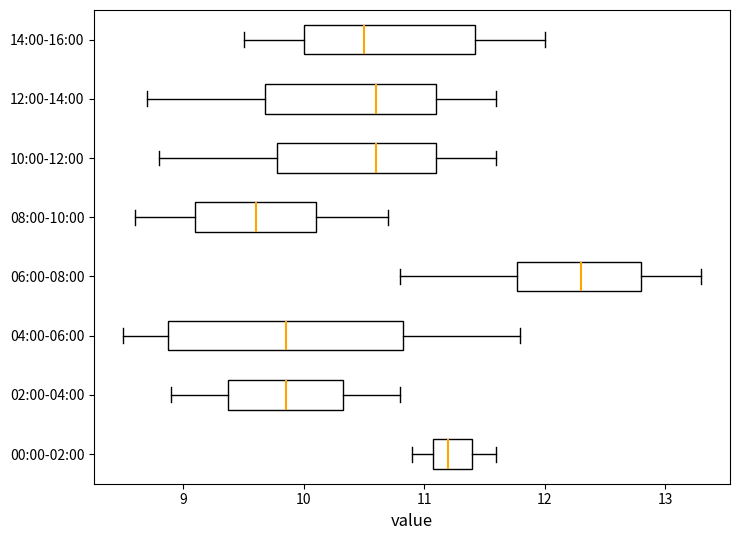

Which box is the widest, from its left edge to its right edge?

04:00-06:00